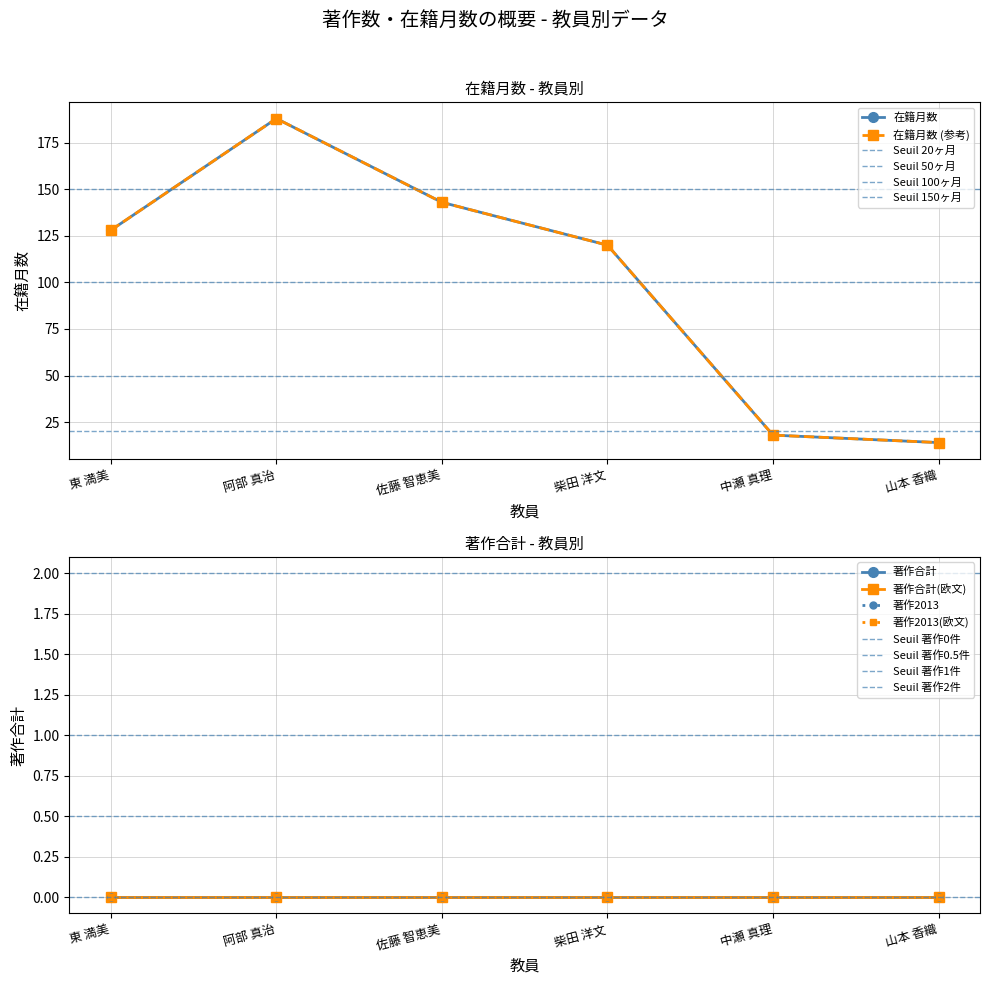

Which series changed the most between 阿部 真治 and 山本 香織?

在籍月数